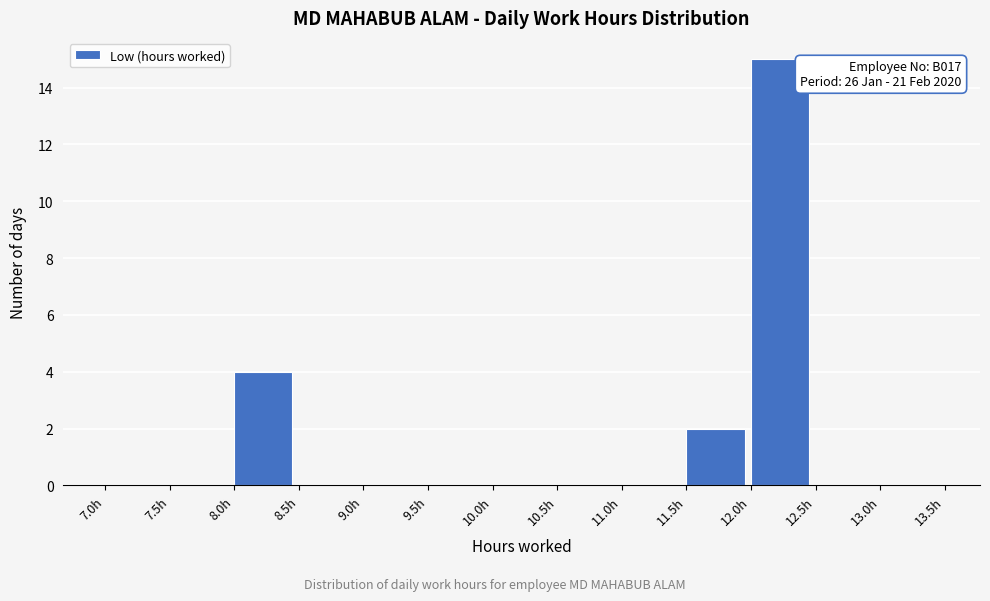

Which range on the x-axis has the tallest bar?

12.0 to 12.5